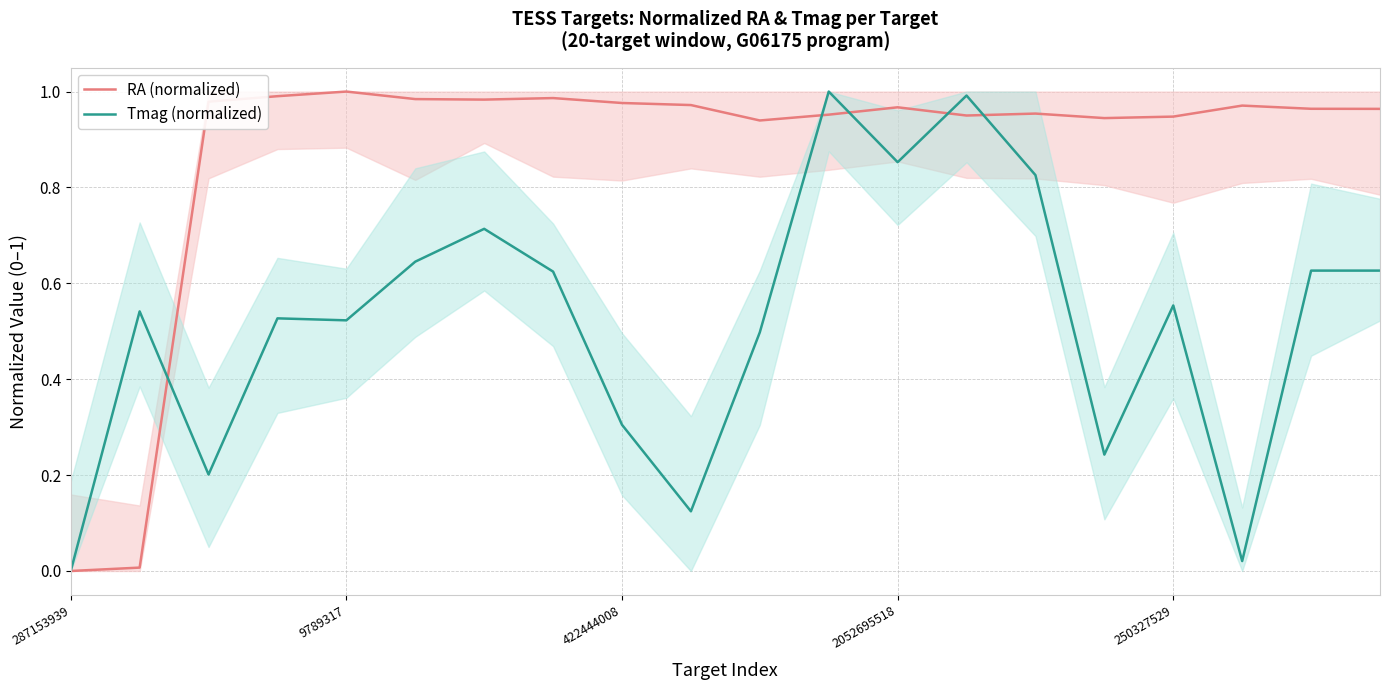

Count the number of categories in the chart.

20